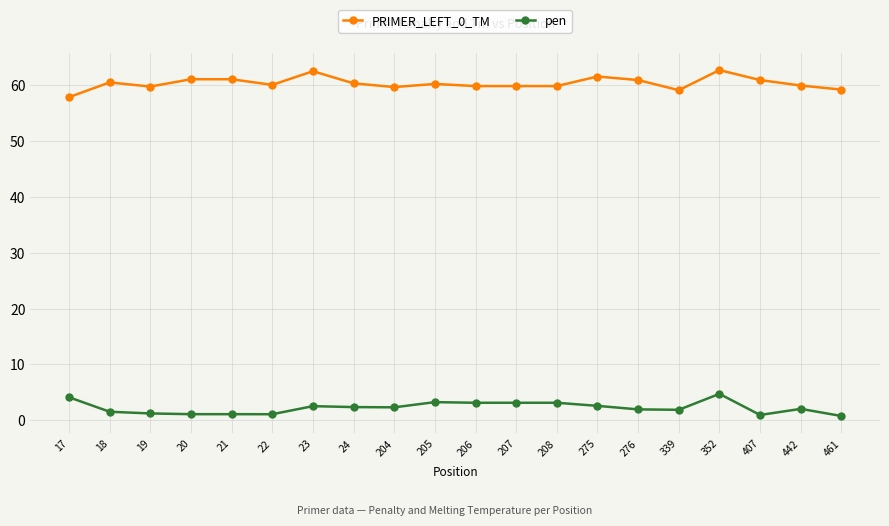

Is the value of pen at 22 greater than the value of PRIMER_LEFT_0_TM at 207?

No